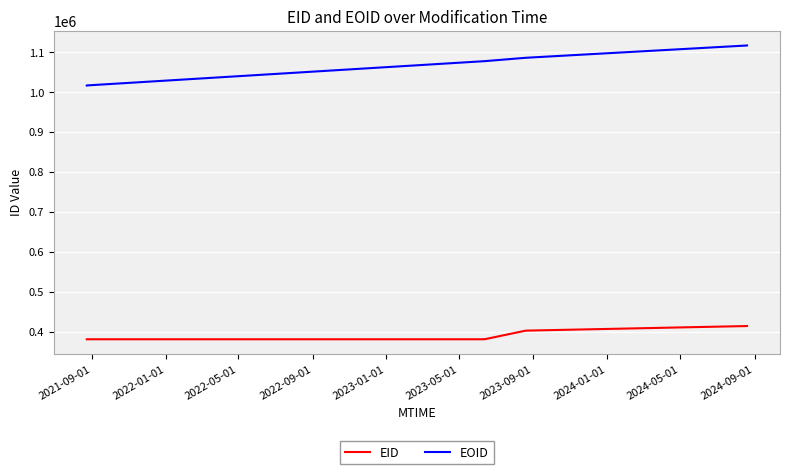

True or false: EOID and EID cross at least once.

False